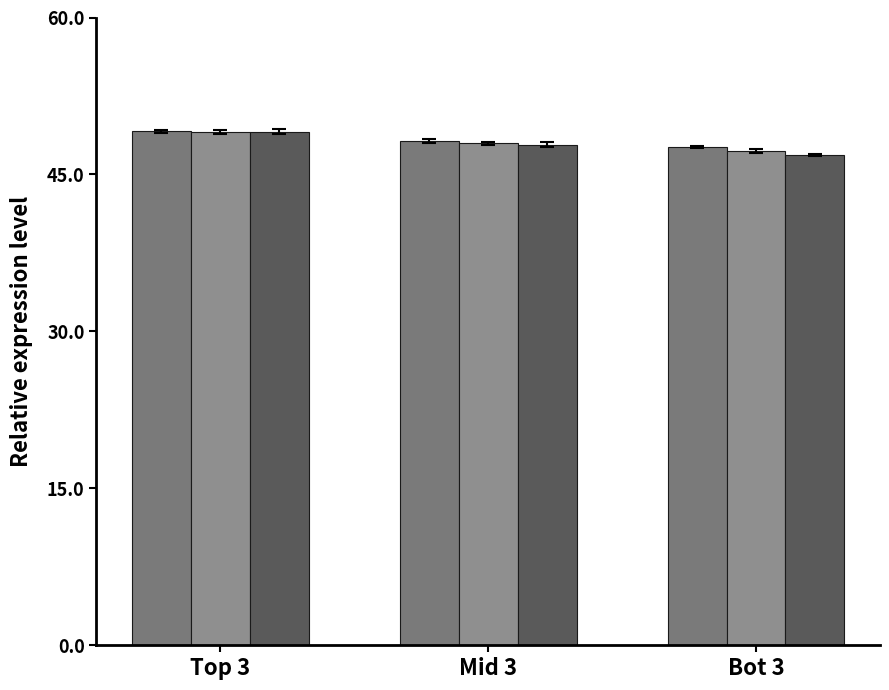

What is the maximum value shown in the chart?

49.1